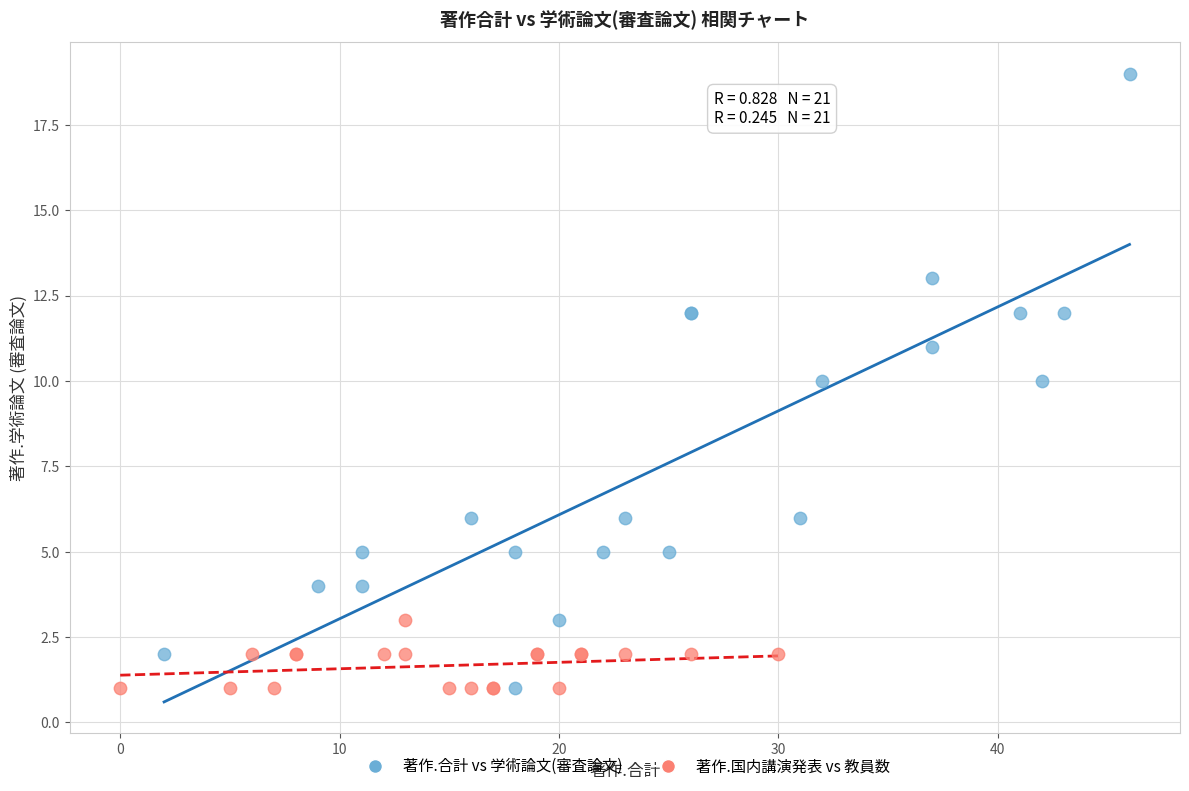

Which series has the widest spread of Y values?

著作.合計 vs 学術論文(審査論文)